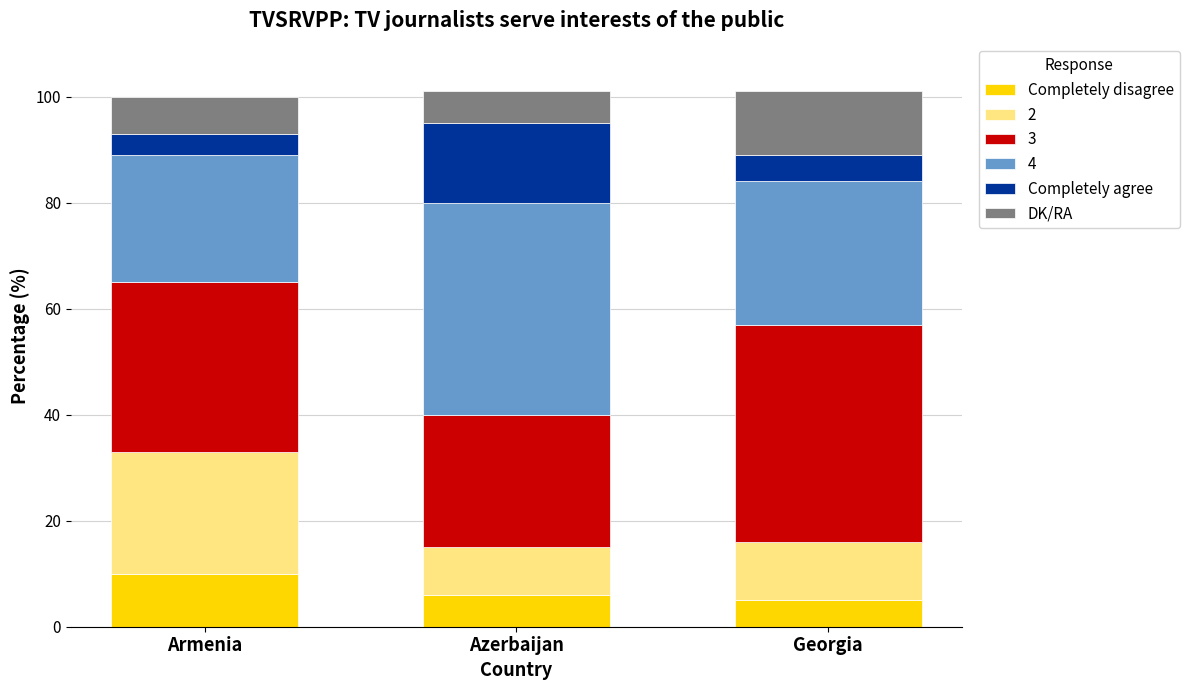

How many series are shown in this chart?

6